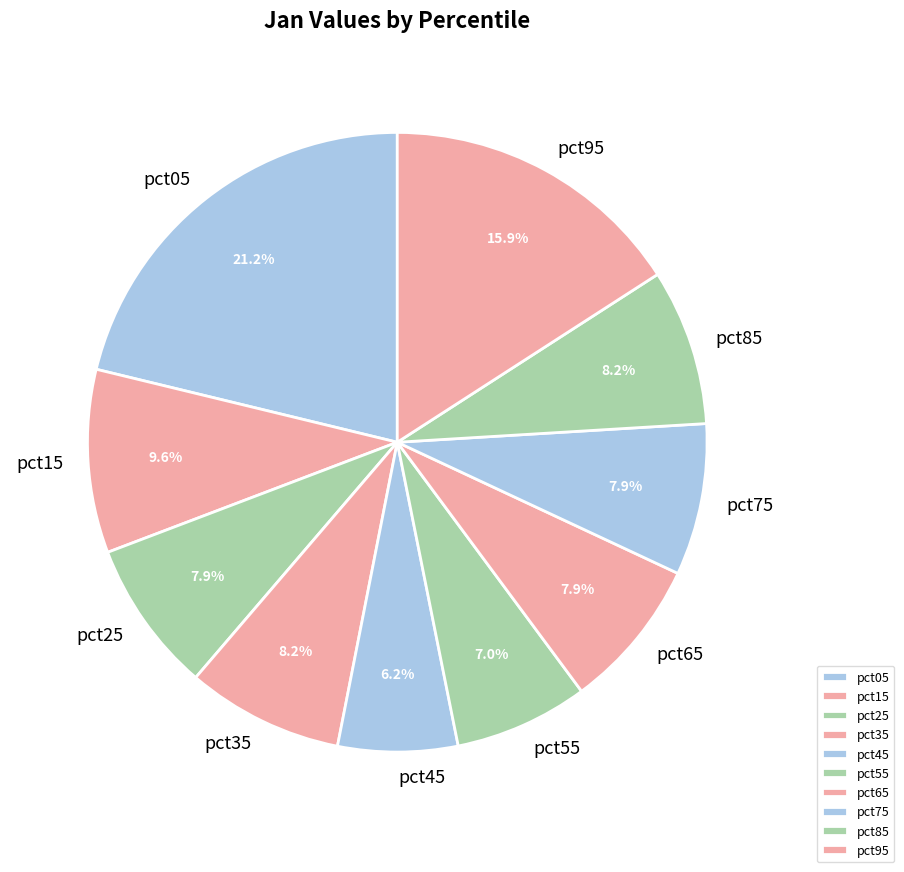

How many slices are in this pie chart?

10